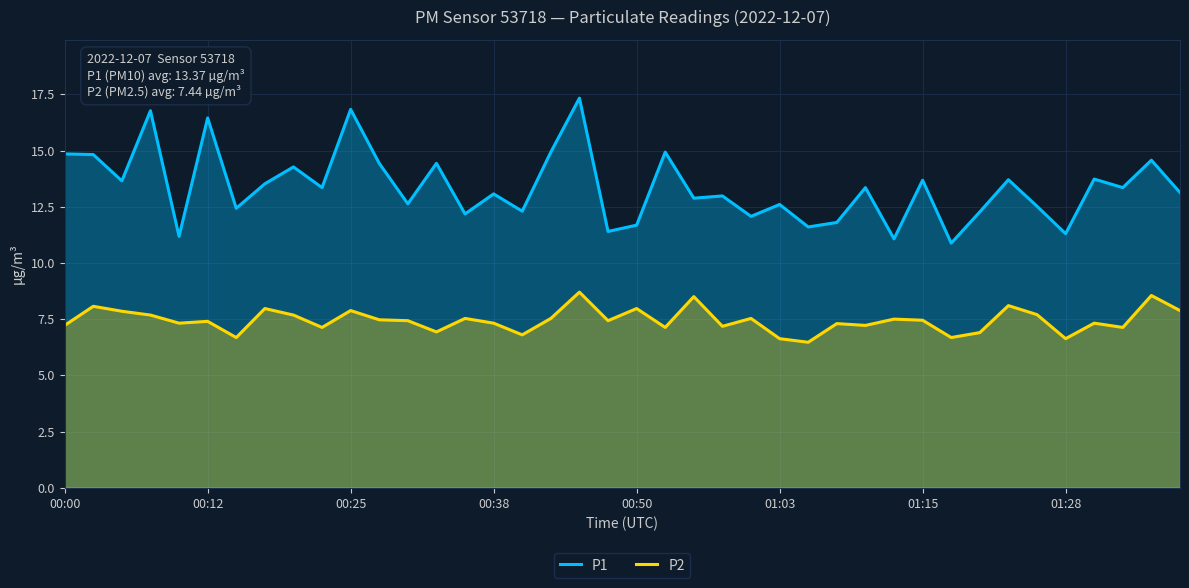

Rank the series by their average value, from highest to lowest.

P1, P2